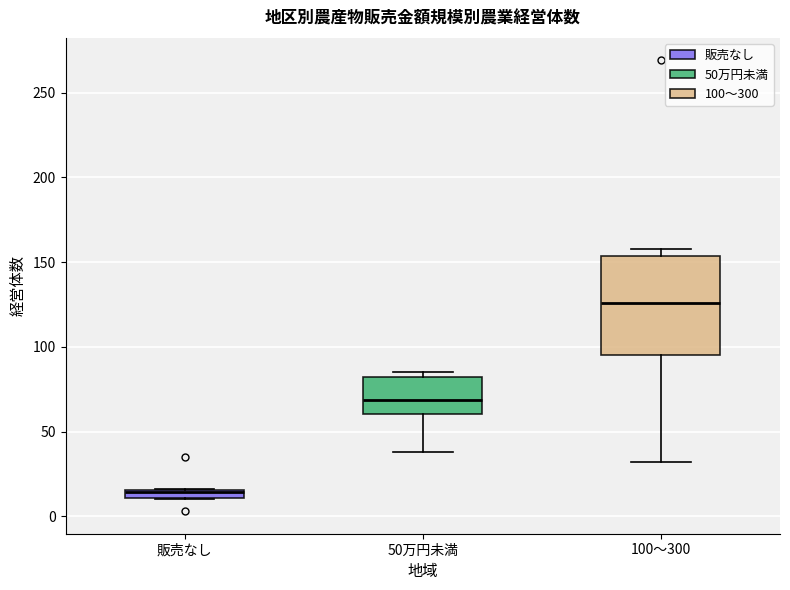

Which box is the tallest, from its lower edge to its upper edge?

100～300